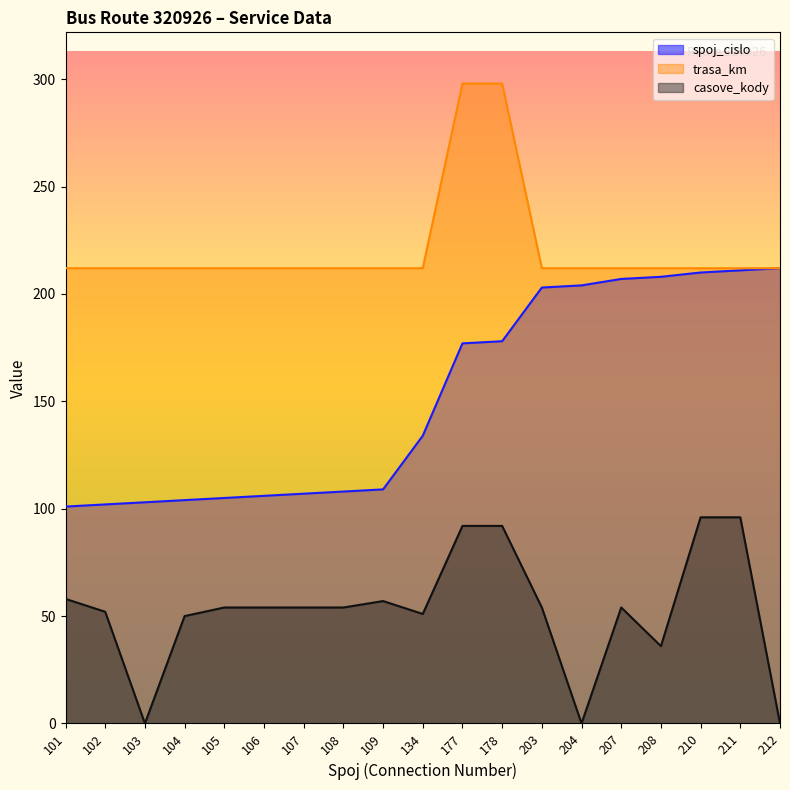

At which label is casove_kody closest to 48?

104